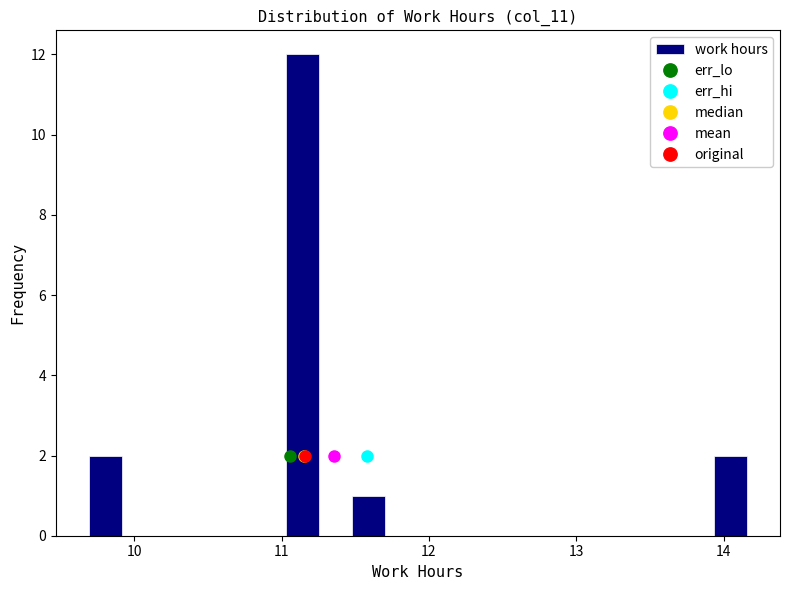

Around what value on the x-axis is the tallest bar? Give the approximate position of its centre, as read against the axis.

11.1